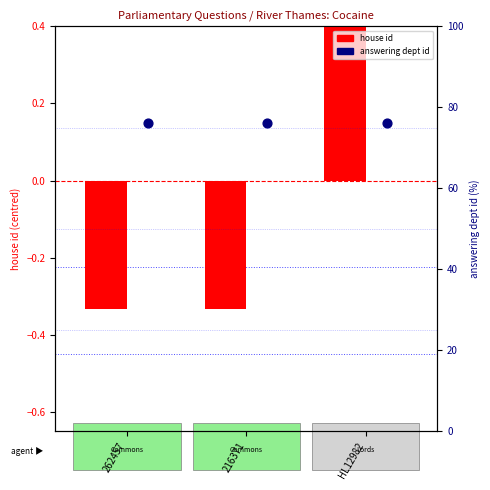

Is the value of answering dept id at 262457 greater than the value of house id at HL12982?

No